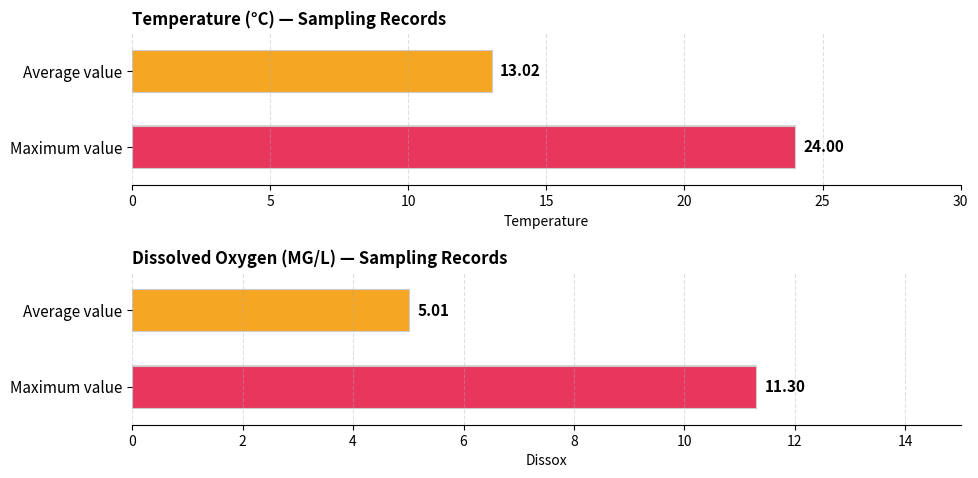

At 2020-07, list the series in order from smallest to largest.

Dissox, Temperature